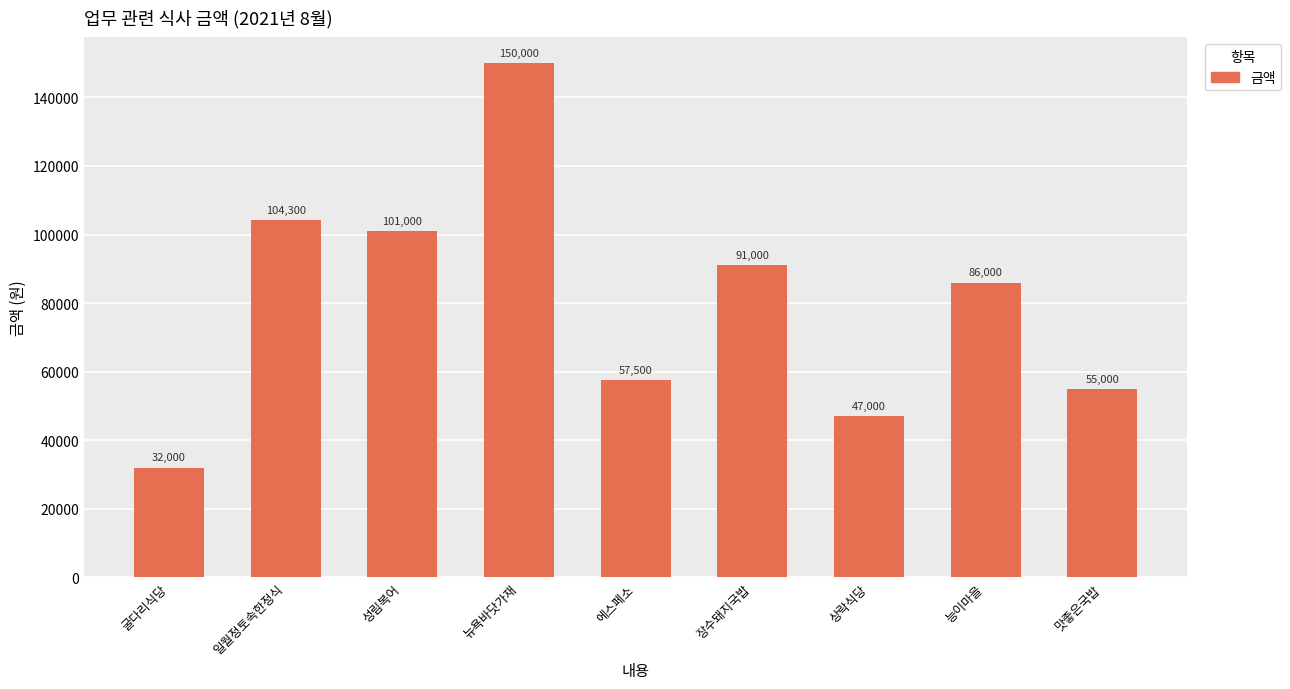

What position from the left is 능이마을?

8